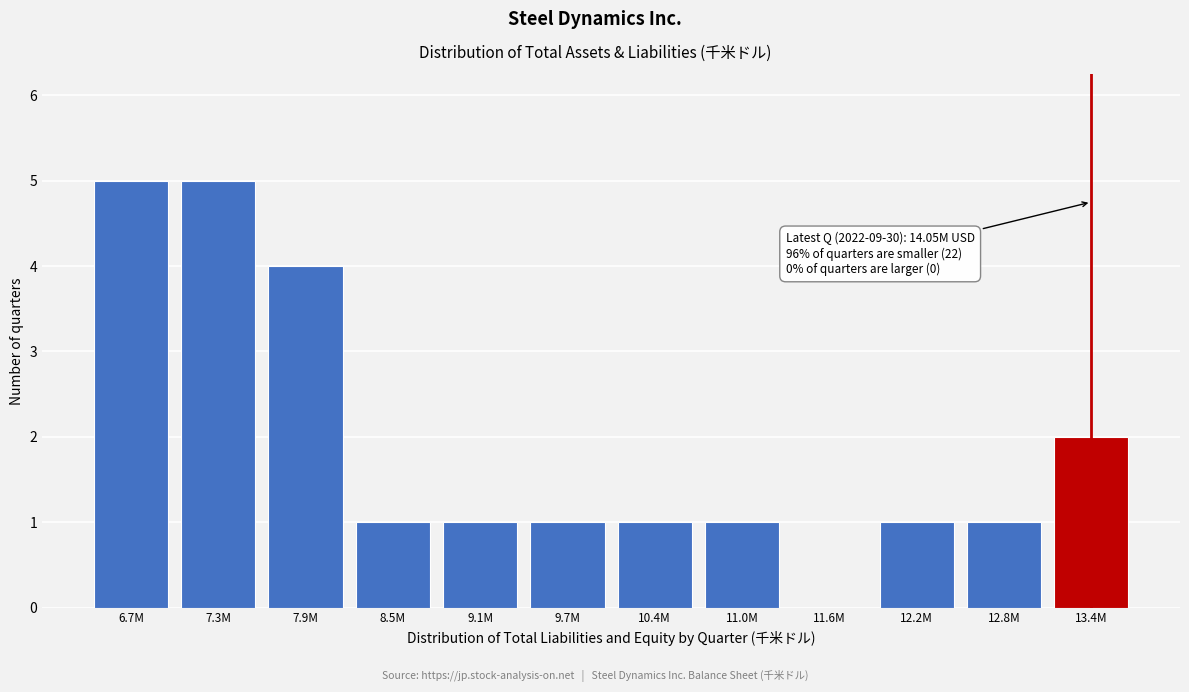

Reading left to right, extract all data points from this chart.

6.7M=5	7.3M=5	7.9M=4	8.5M=1	9.1M=1	9.7M=1	10.4M=1	11.0M=1	11.6M=0	12.2M=1	12.8M=1	13.4M=2